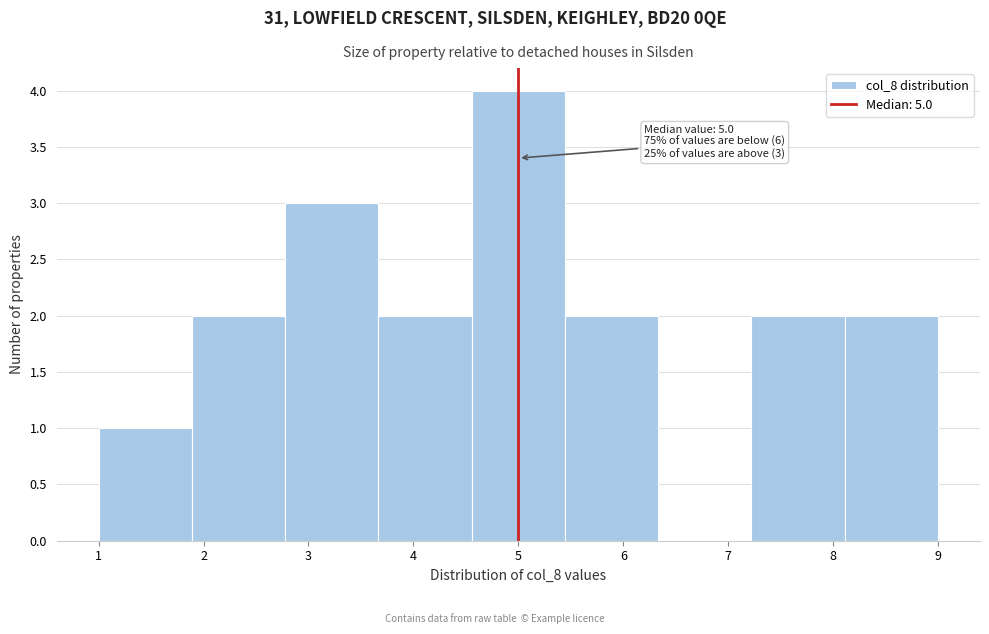

Which range on the x-axis has the tallest bar?

4.6 to 5.4